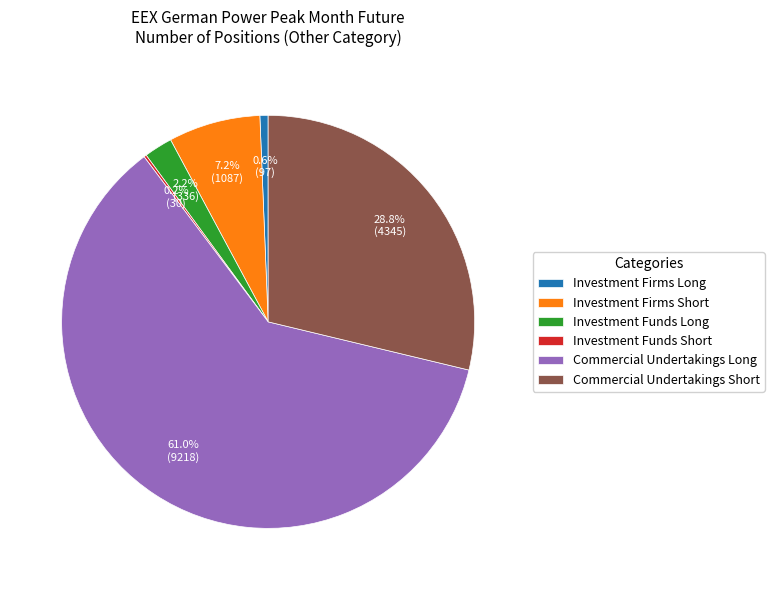

To the nearest percent, what portion does Commercial Undertakings Long represent?

61%